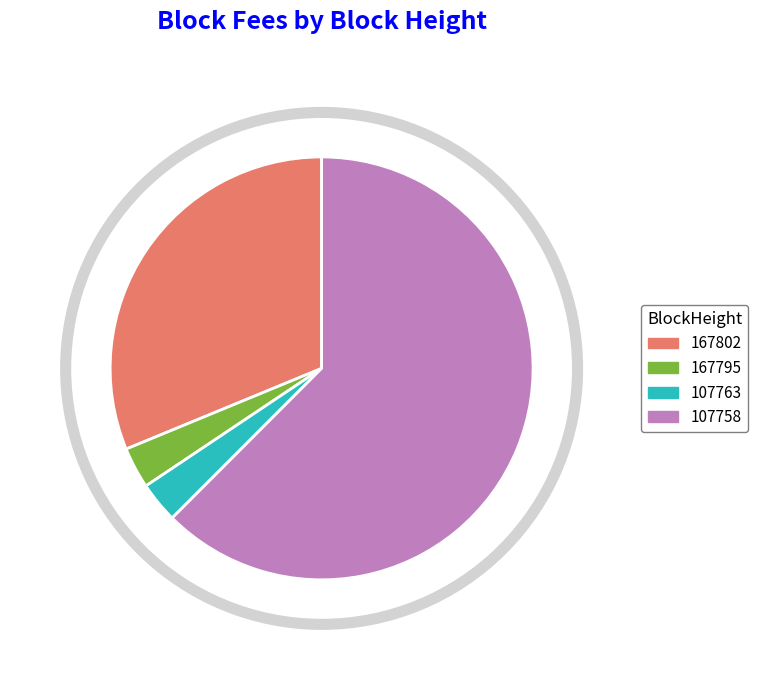

The 107758 slice represents 62% of the pie. True or false?

True